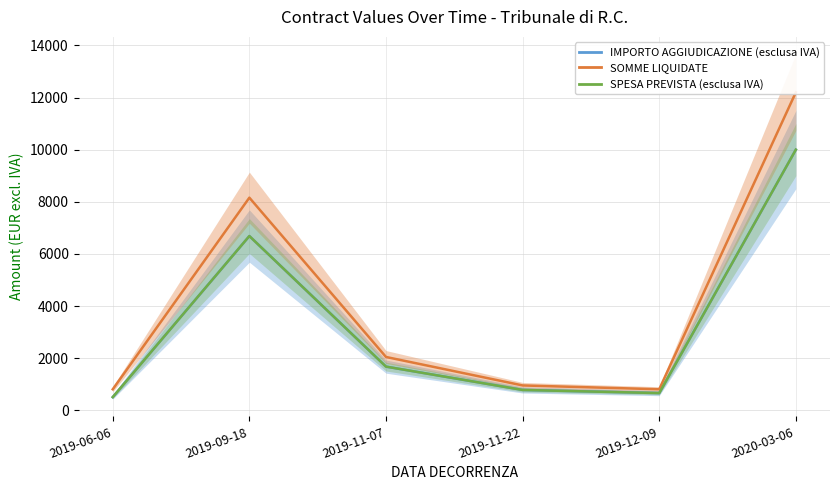

Does the chart have visible grid lines?

Yes